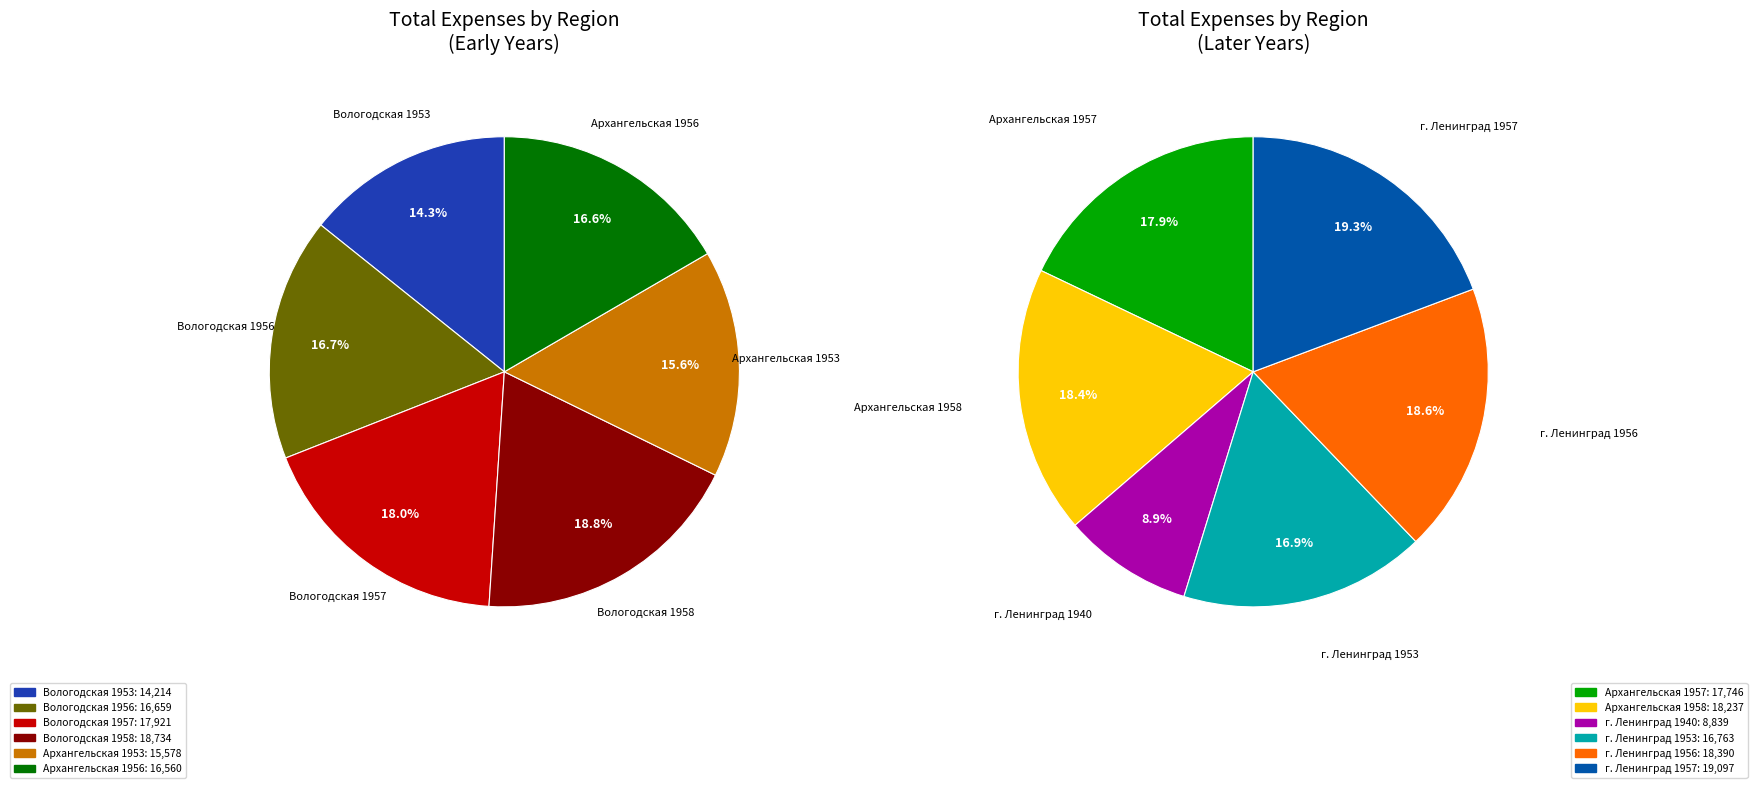

To the nearest percent, what is the difference between the largest and smallest slice percentages?

5%